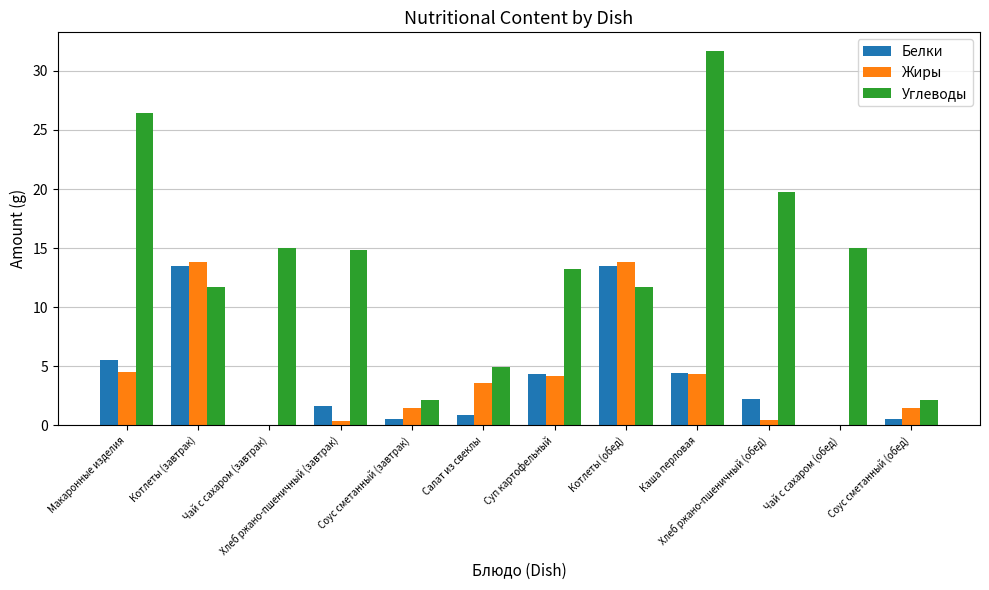

At which label does Углеводы first exceed 14?

Макаронные изделия